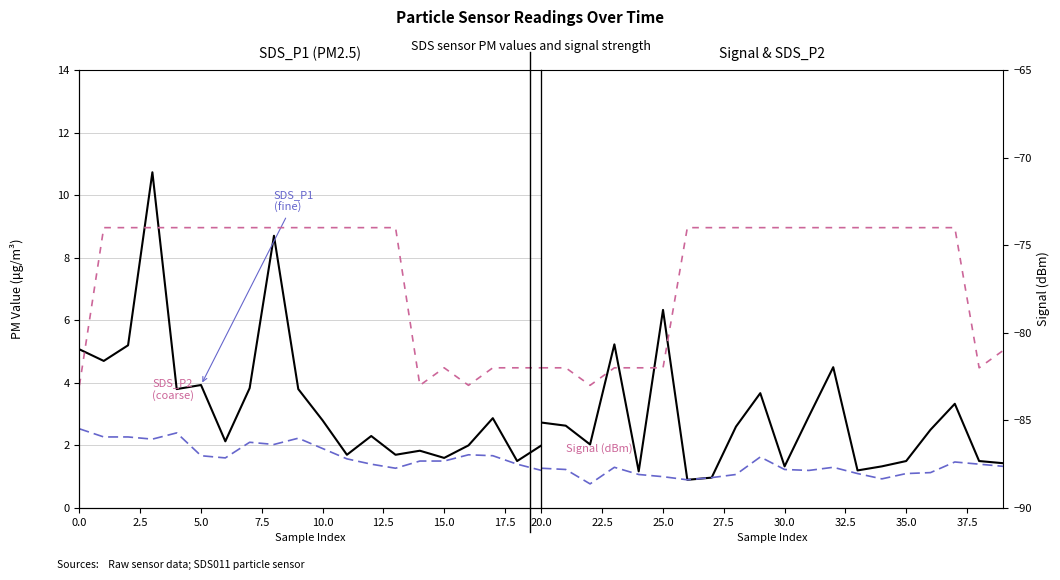

What is the value of the SDS_P2 point at the 20th from the left?

1.3